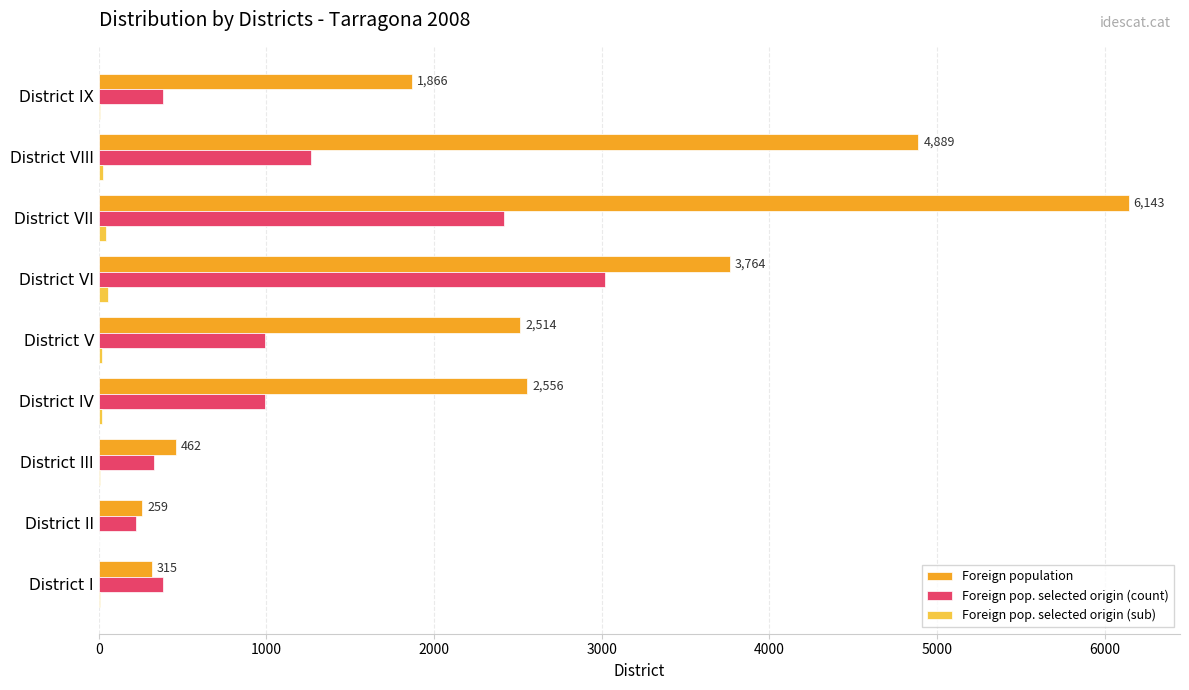

At which category is the sum across all series the highest?

District VII